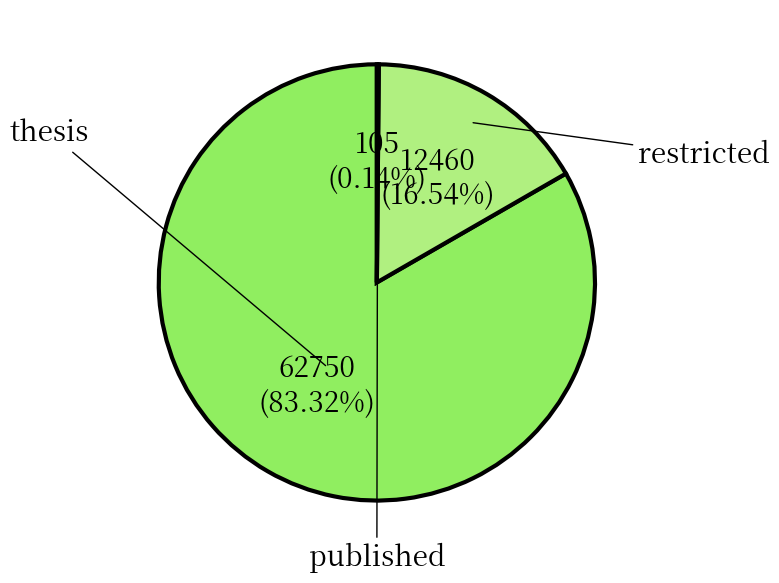

Is there a majority slice in this chart?

Yes